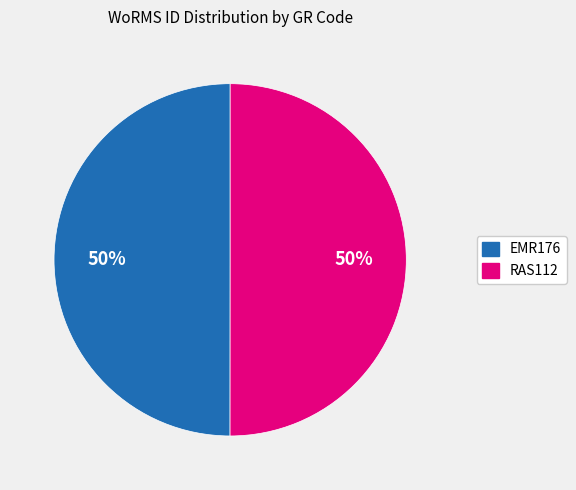

Approximately how many times larger is the value at EMR176 compared to RAS112?

1.0